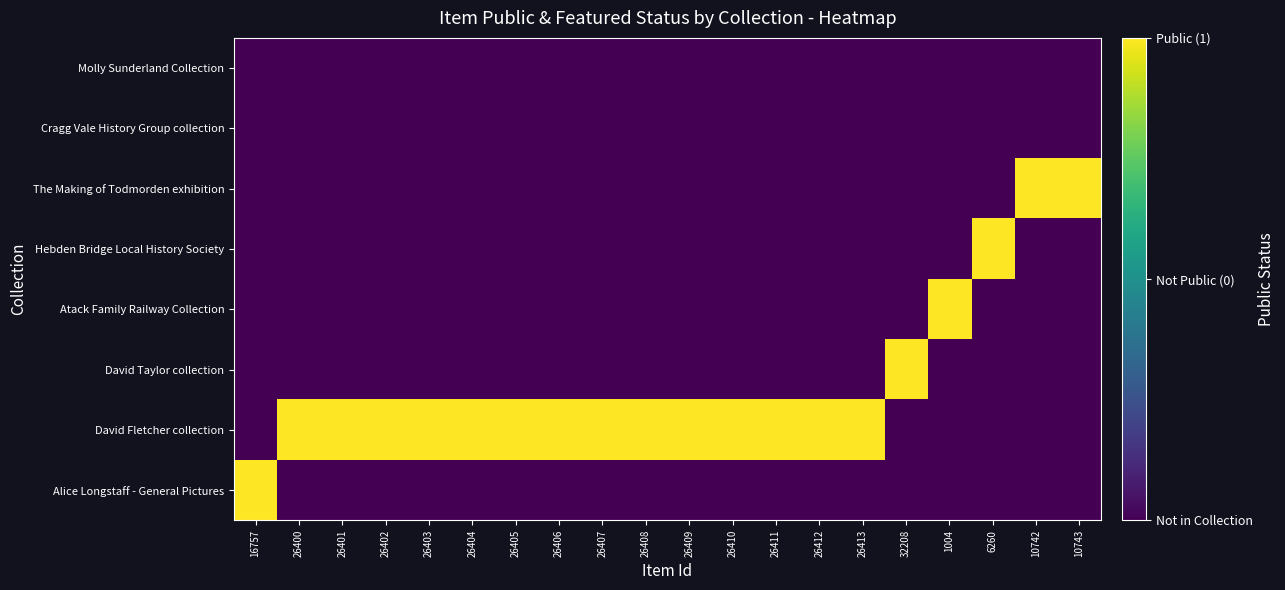

At how many categories does at least one series exceed 0?

20